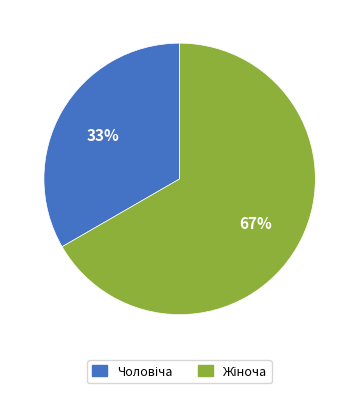

Is there any slice that represents more than half of the pie?

Yes